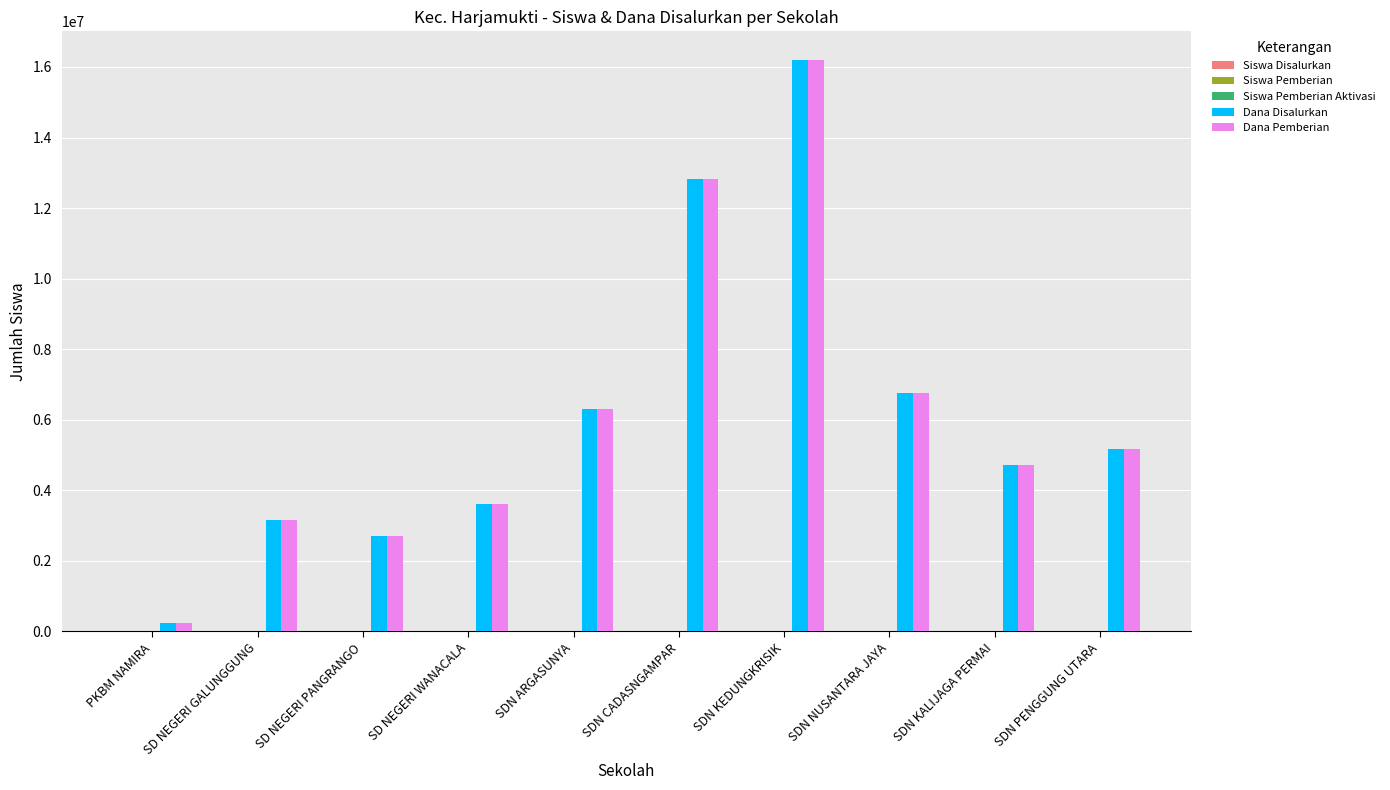

True or false: Dana Pemberian has a value of 2700000 at SD NEGERI PANGRANGO.

True